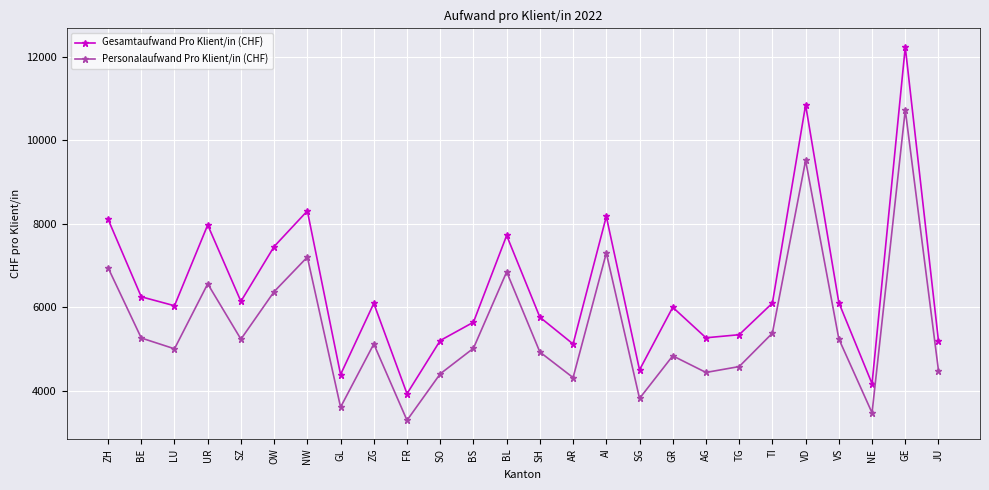

Rank the series by their average value, from highest to lowest.

Gesamtaufwand Pro Klient/in (CHF), Personalaufwand Pro Klient/in (CHF)